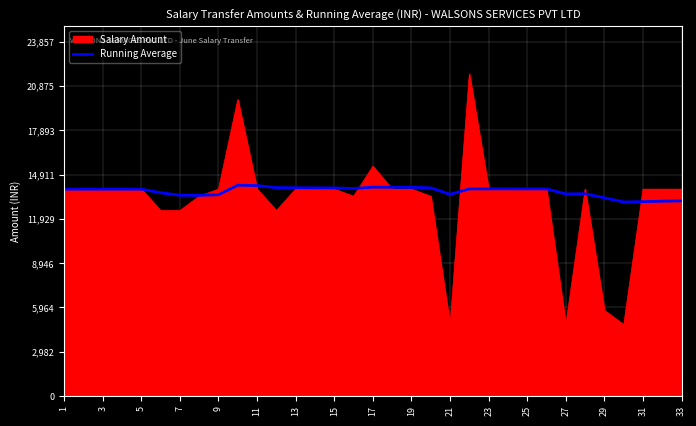

Which series has the widest spread of values?

Salary Amount